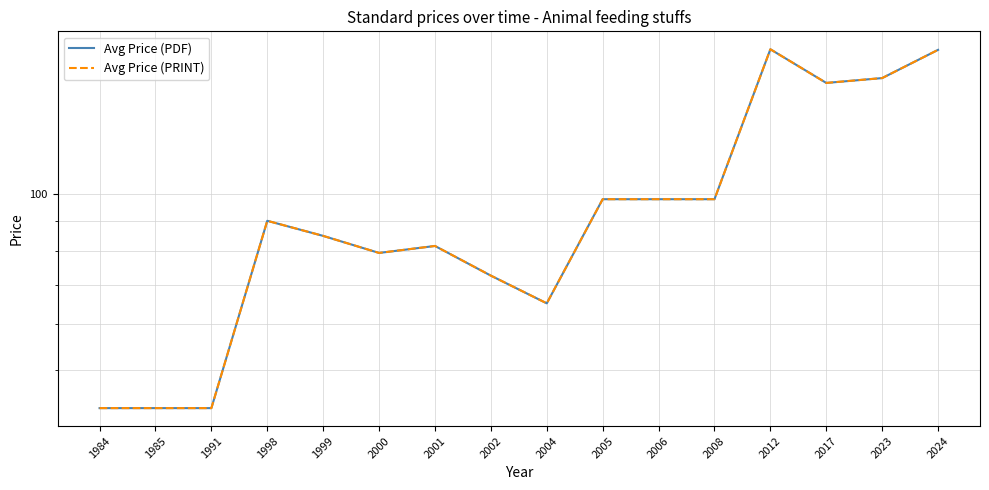

At how many categories does at least one series exceed 159?

2